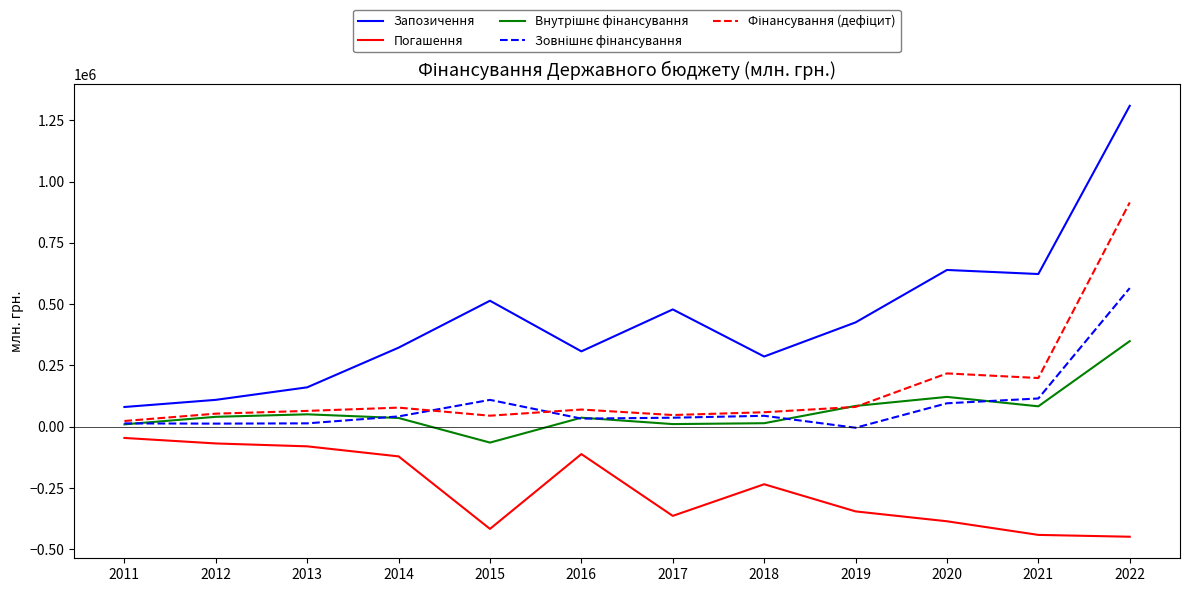

True or false: Запозичення and Погашення intersect in this chart.

False